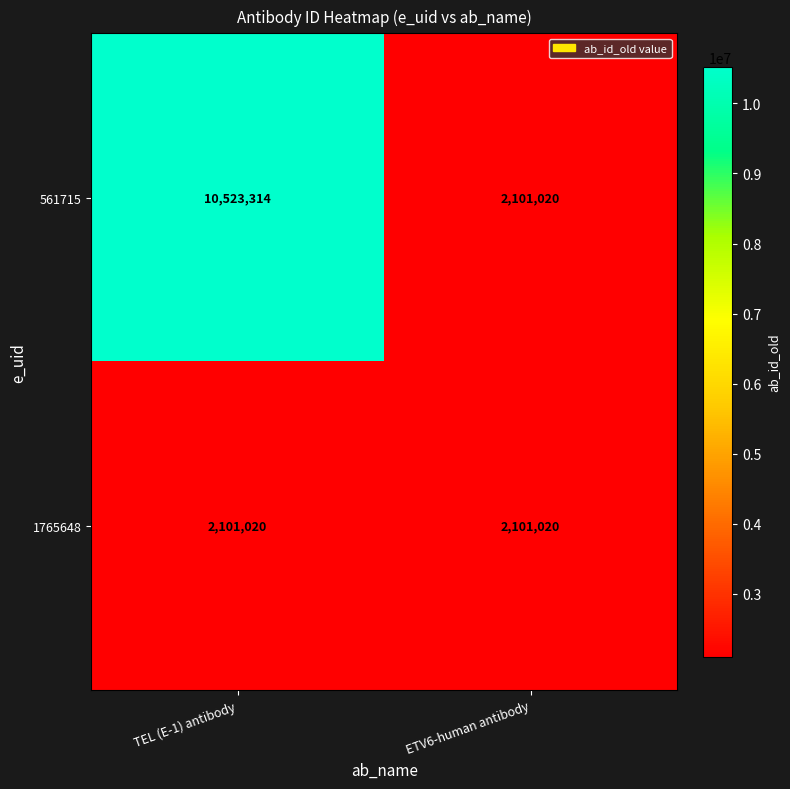

Which series has the largest range (max minus min)?

561715